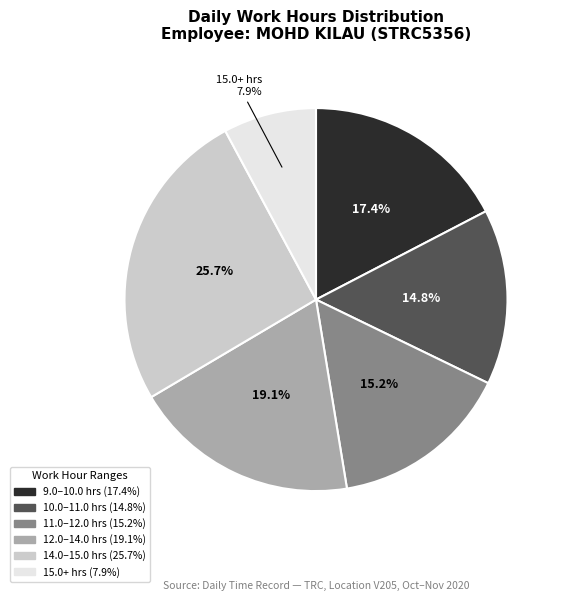

Is there a majority slice in this chart?

No